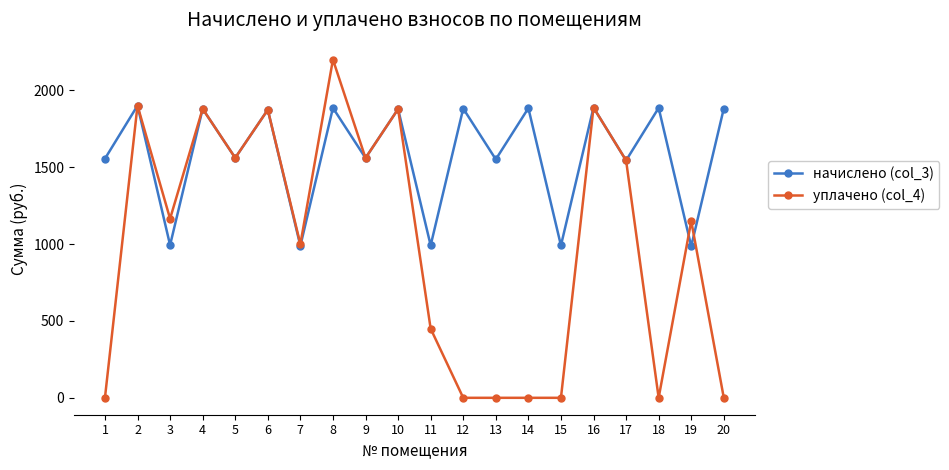

What is the spread (max minus min) of values at 14?

1885.1